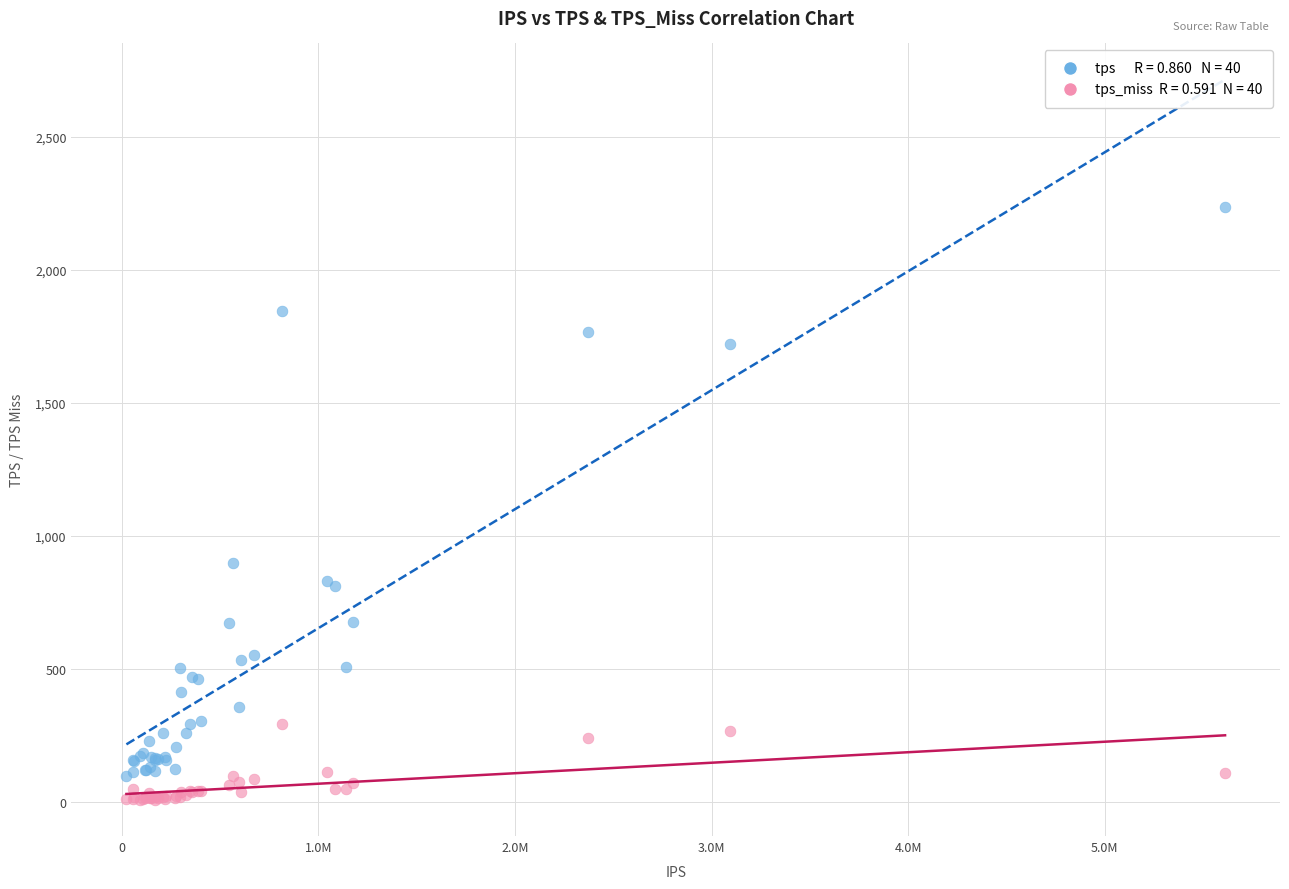

Across all series, what Y value is closest to 1121?

899.4